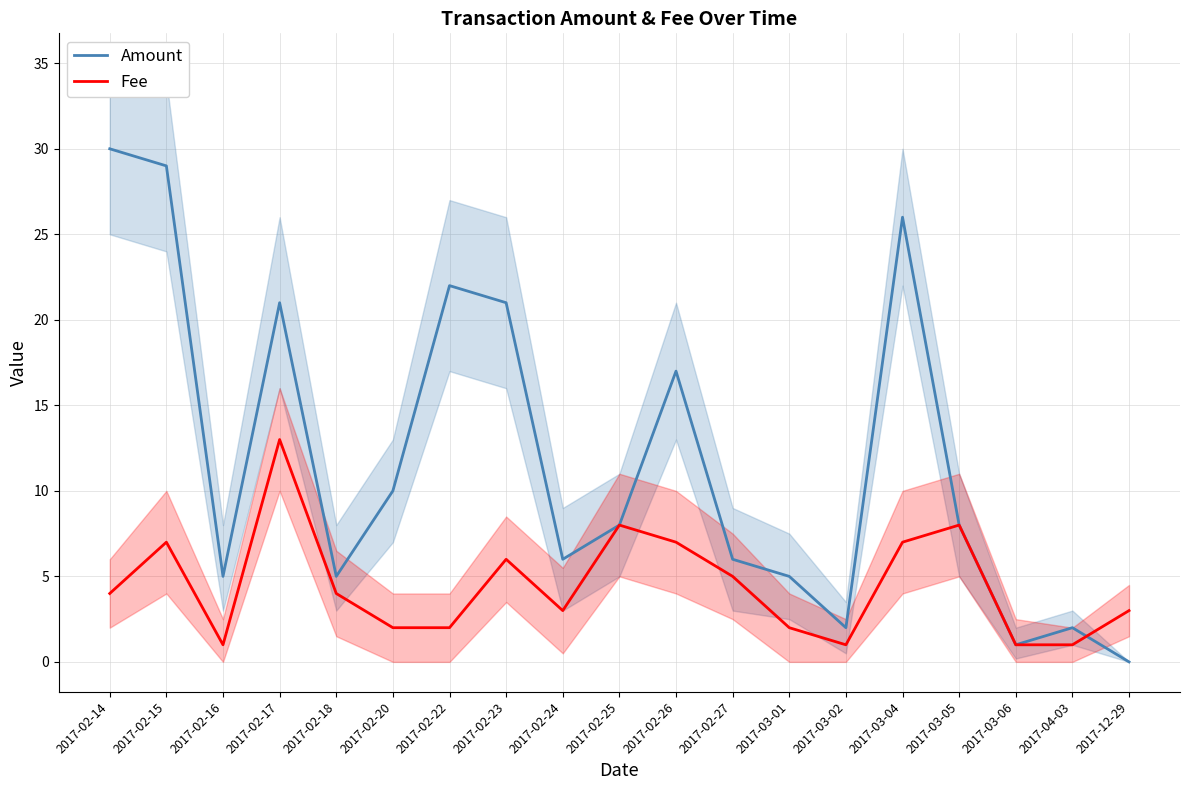

What is the label of the 3rd point from the right?

2017-03-06